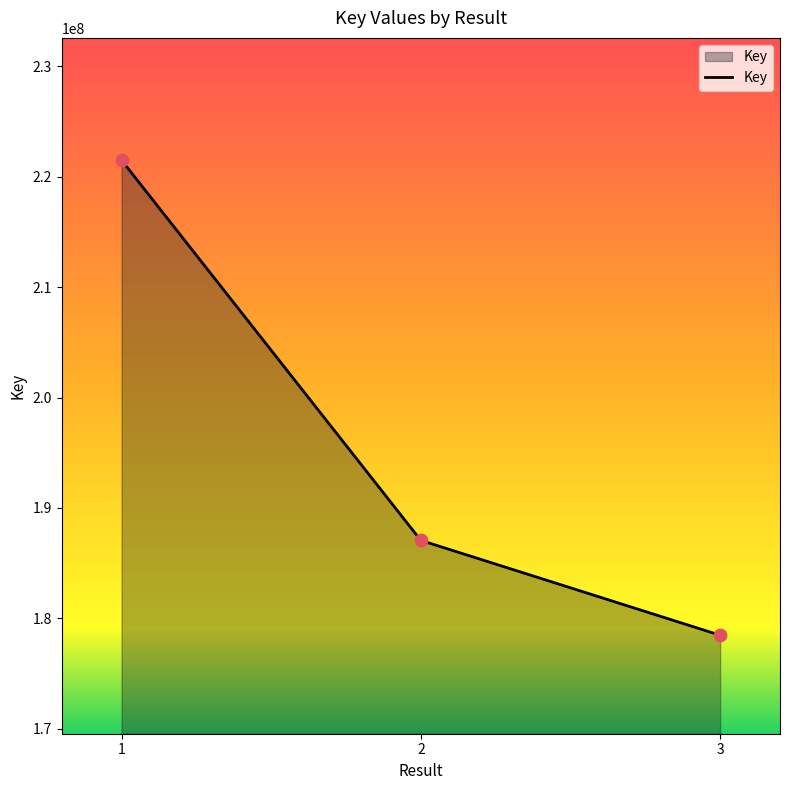

Which has a higher value, 2 or 1?

1